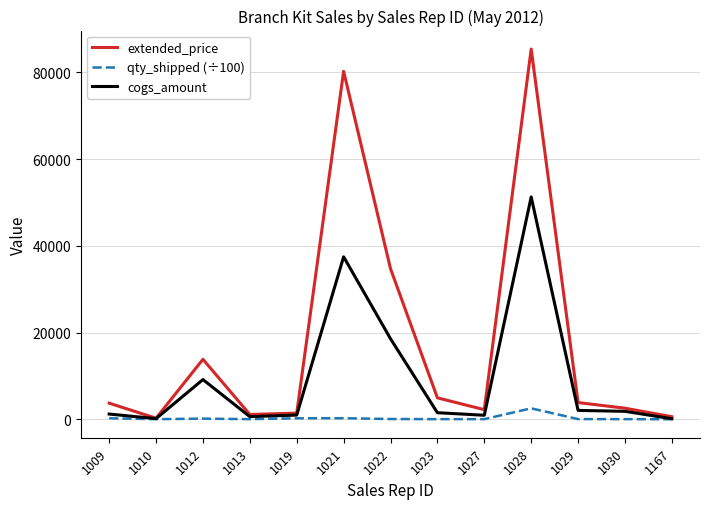

What is the highest value of the cogs_amount series?

51279.6